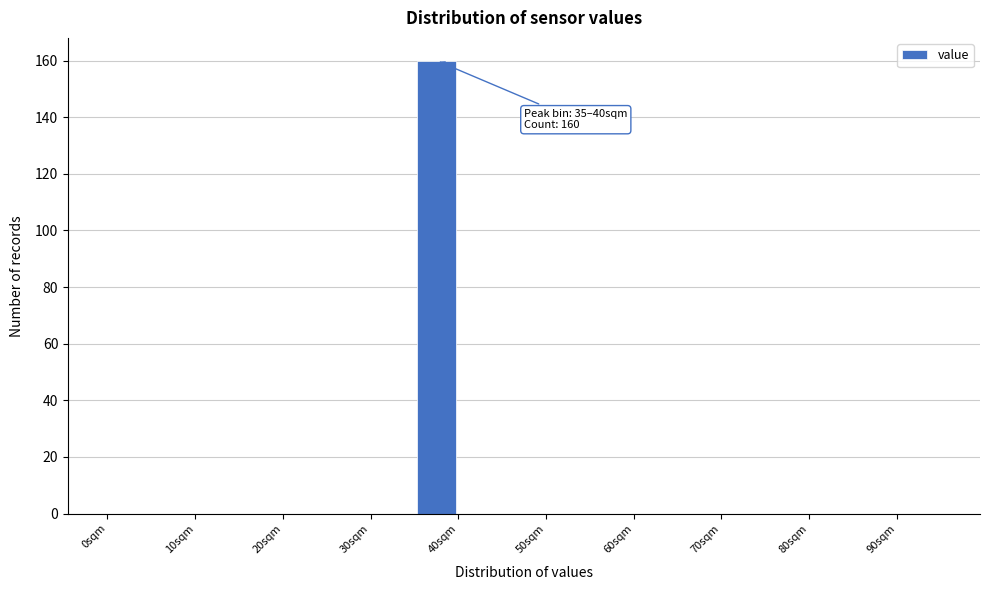

Over which range of the x-axis is the bar tallest?

35 to 40